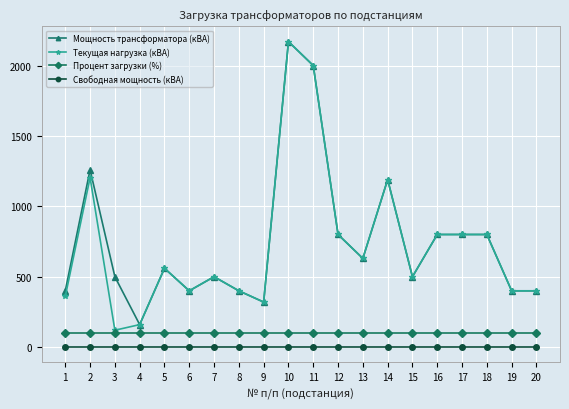

What are all the series names shown in the legend?

Мощность трансформатора (кВА), Текущая нагрузка (кВА), Процент загрузки (%), Свободная мощность (кВА)